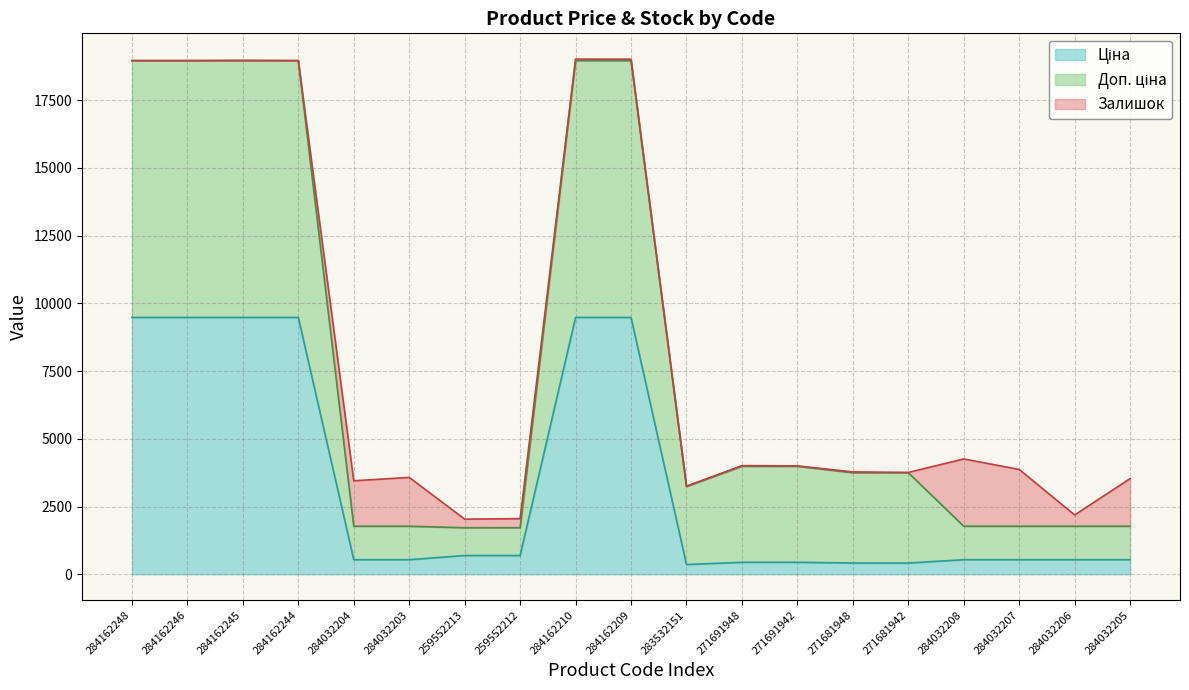

True or false: Доп. ціна has more than 2 interior local peaks.

False